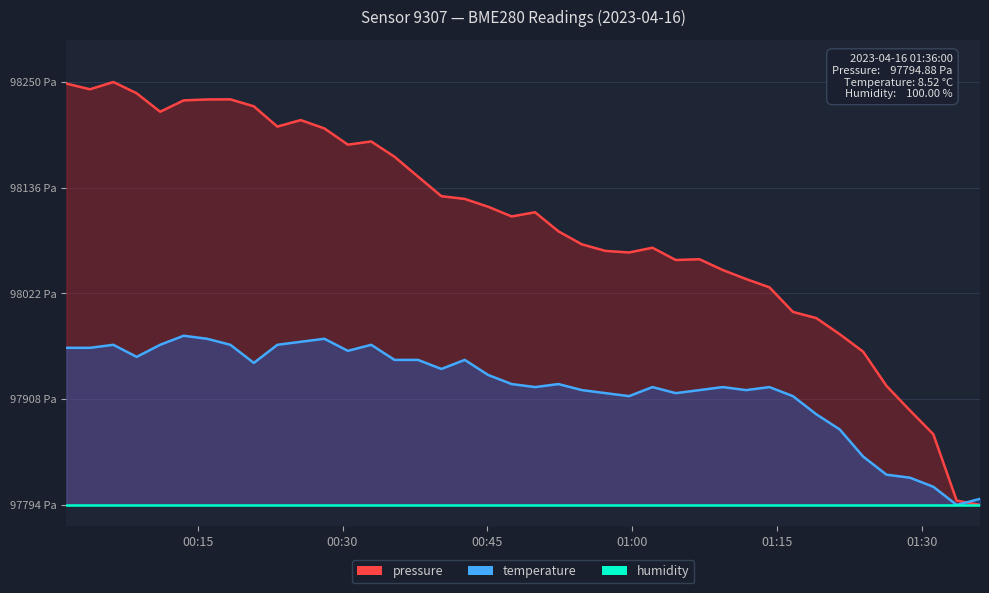

Where does the pressure series first go above 98109?

00:15